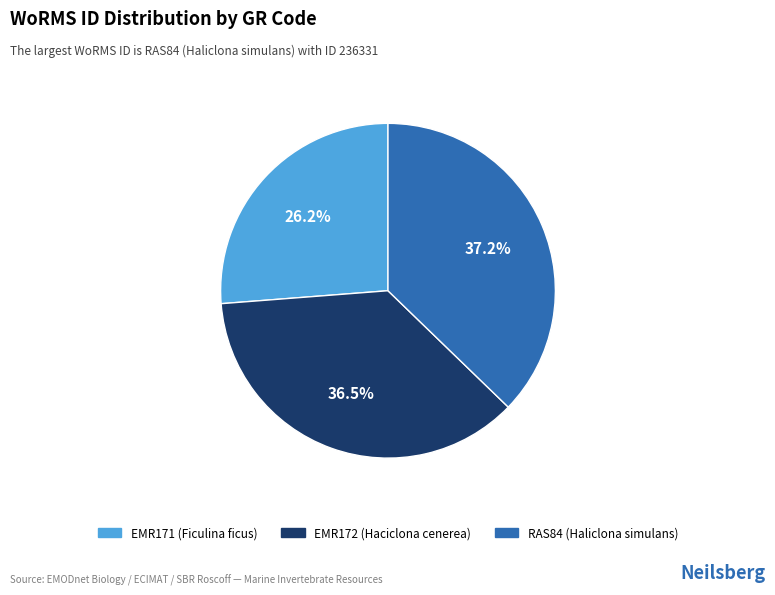

Between RAS84 (Haliclona simulans) and EMR172 (Haciclona cenerea), which is larger?

RAS84 (Haliclona simulans)